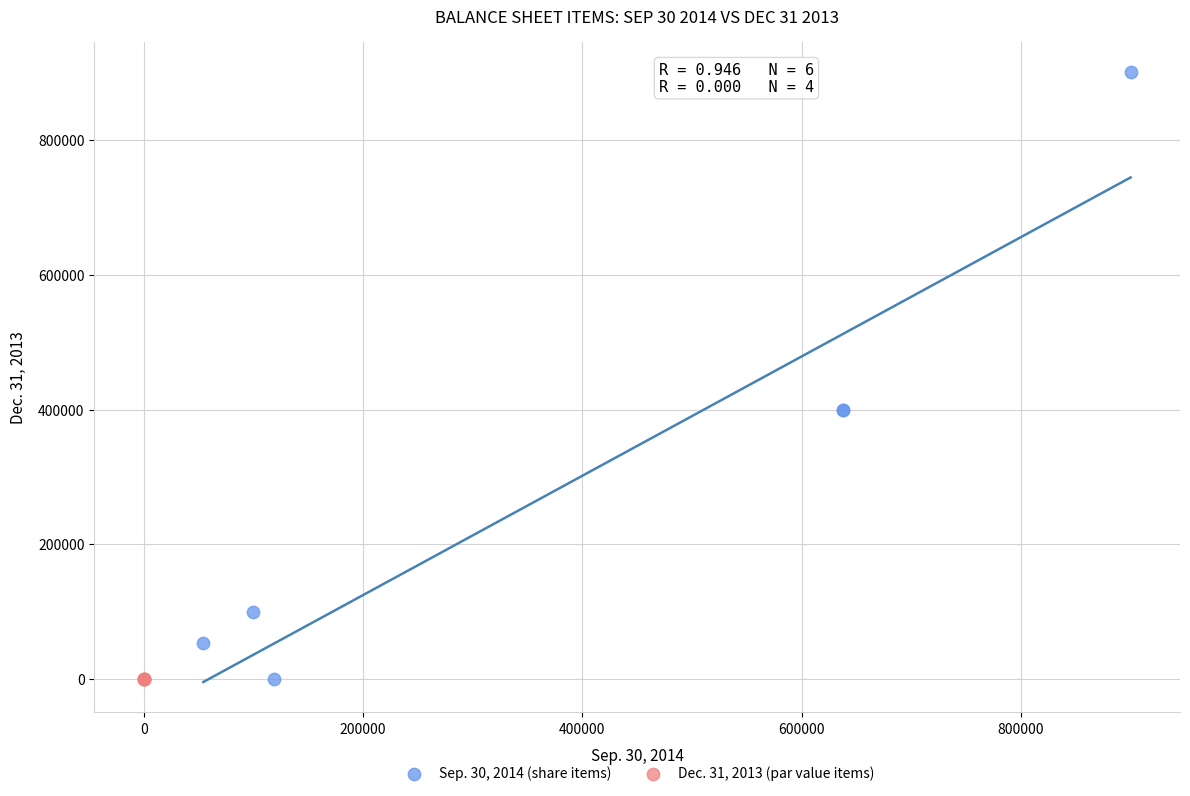

Which series contains the highest Y value?

Sep. 30, 2014 (share items)